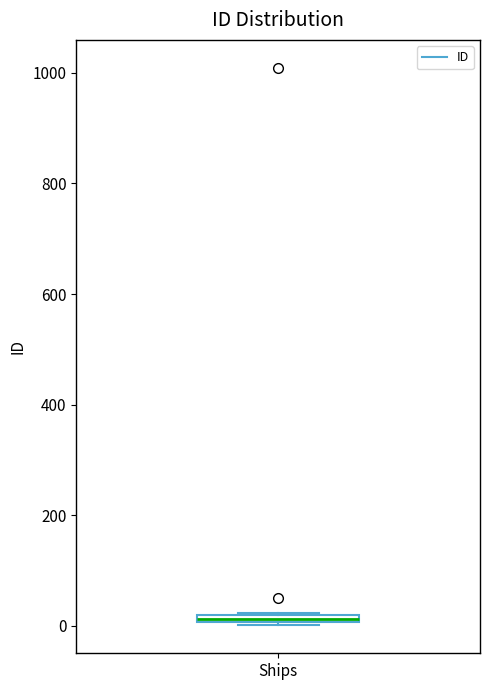

Where is the upper edge of the box for Ships on the y-axis? The values are not printed on the chart, so give them approximately, as read against the axis.

20